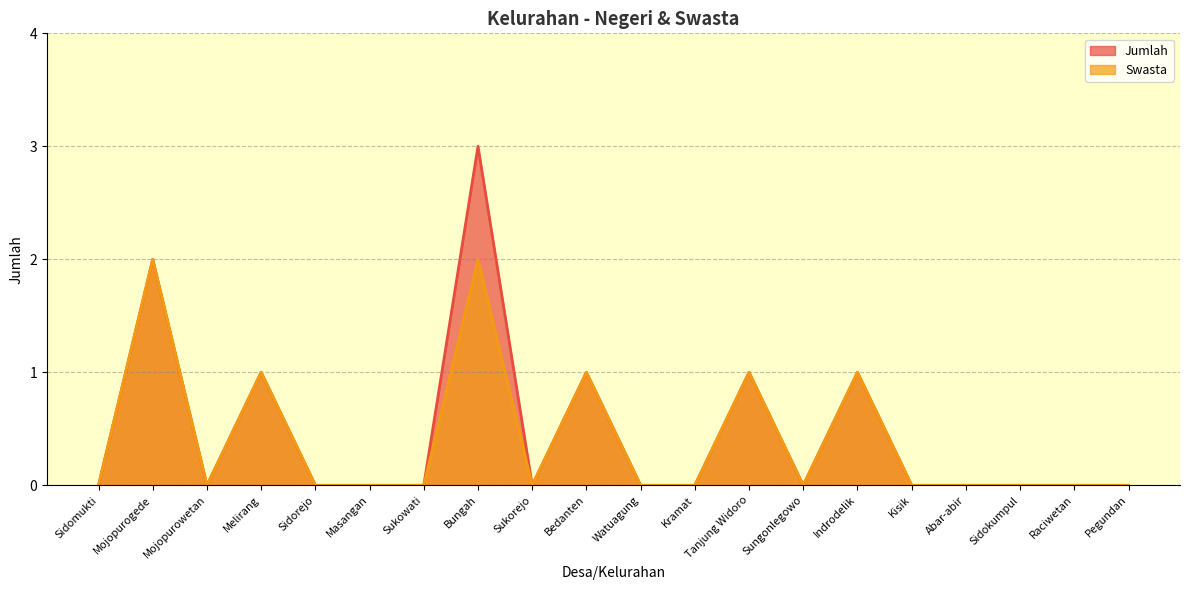

Reading left to right, list all the values displayed in this chart.

Jumlah: Sidomukti=0	Mojopurogede=2	Mojopurowetan=0	Melirang=1	Sidorejo=0	Masangan=0	Sukowati=0	Bungah=3	Sukorejo=0	Bedanten=1	Watuagung=0	Kramat=0	Tanjung Widoro=1	Sungonlegowo=0	Indrodelik=1	Kisik=0	Abar-abir=0	Sidokumpul=0	Raciwetan=0	Pegundan=0
Swasta: Sidomukti=0	Mojopurogede=2	Mojopurowetan=0	Melirang=1	Sidorejo=0	Masangan=0	Sukowati=0	Bungah=2	Sukorejo=0	Bedanten=1	Watuagung=0	Kramat=0	Tanjung Widoro=1	Sungonlegowo=0	Indrodelik=1	Kisik=0	Abar-abir=0	Sidokumpul=0	Raciwetan=0	Pegundan=0